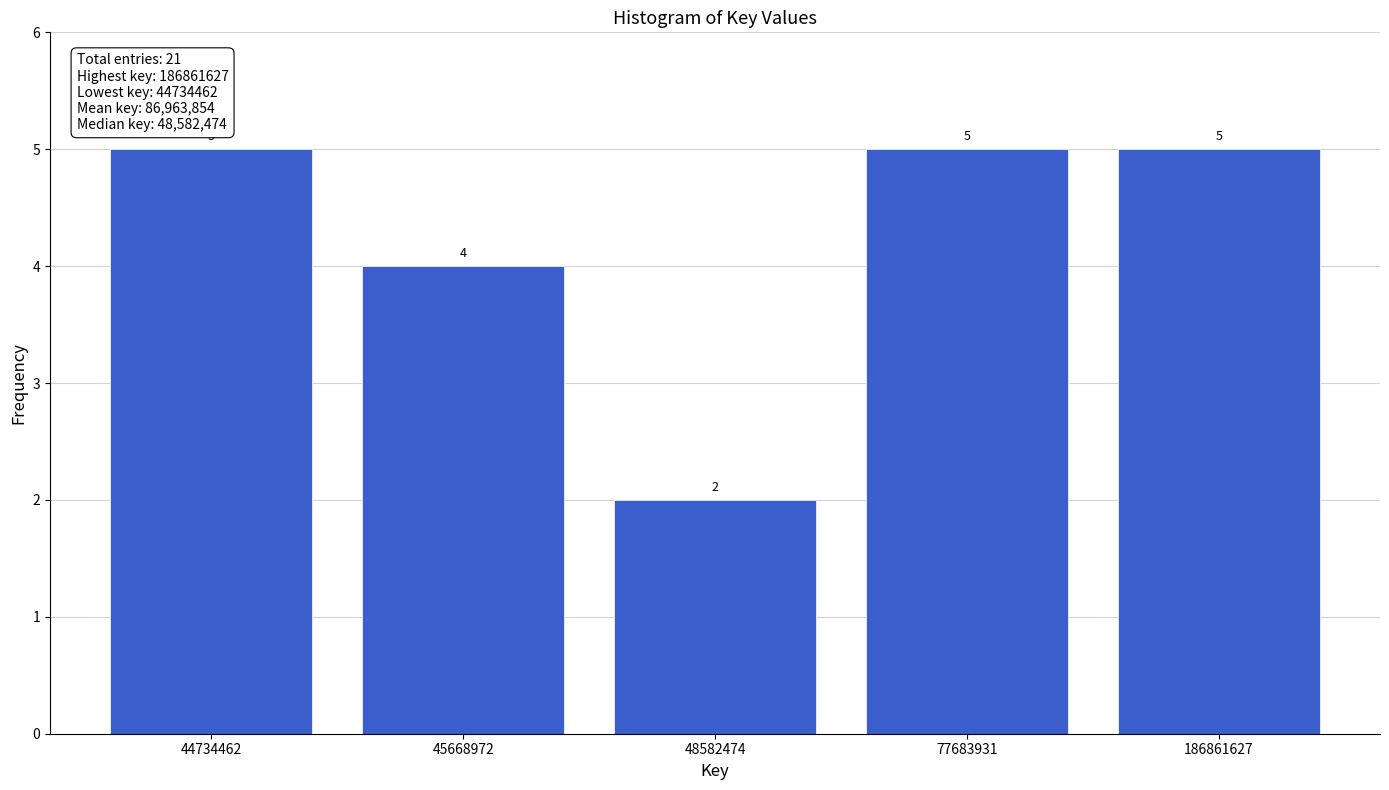

Reading right to left, what are all the values shown in this chart?

186861627=5	77683931=5	48582474=2	45668972=4	44734462=5